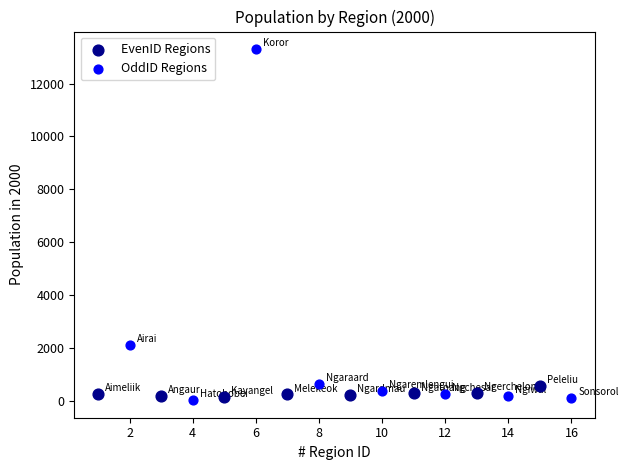

Which series has the largest Y range (max minus min)?

OddID Regions